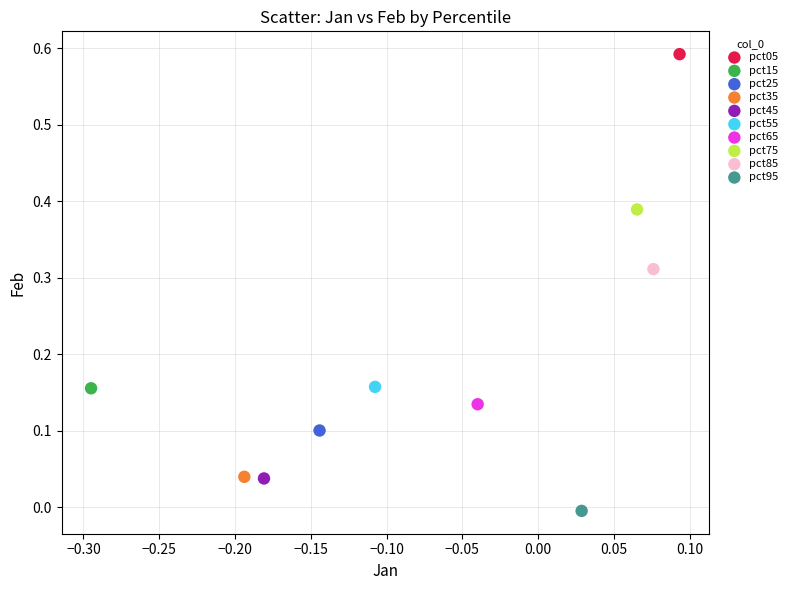

What are all the series names shown in the legend?

pct05, pct15, pct25, pct35, pct45, pct55, pct65, pct75, pct85, pct95